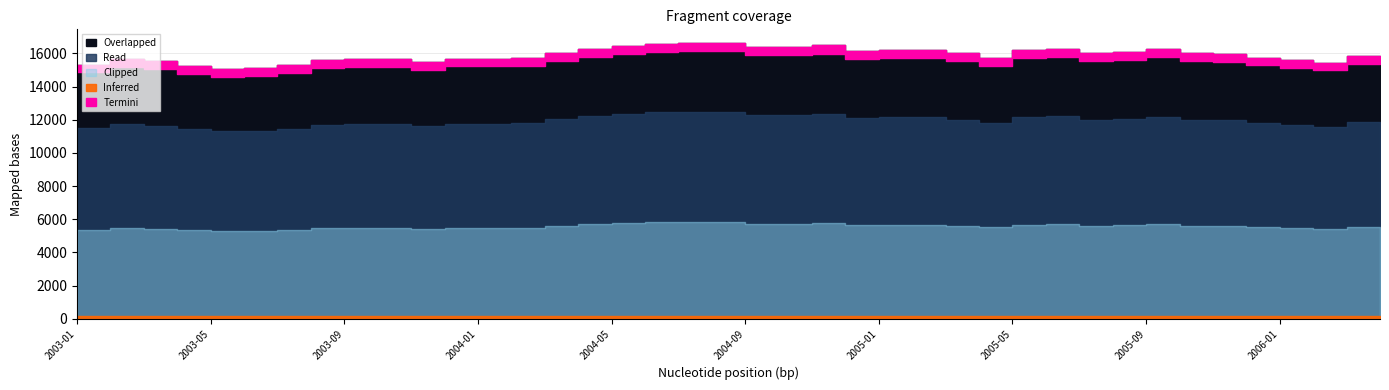

Which category has the highest value across all series?

2004-07